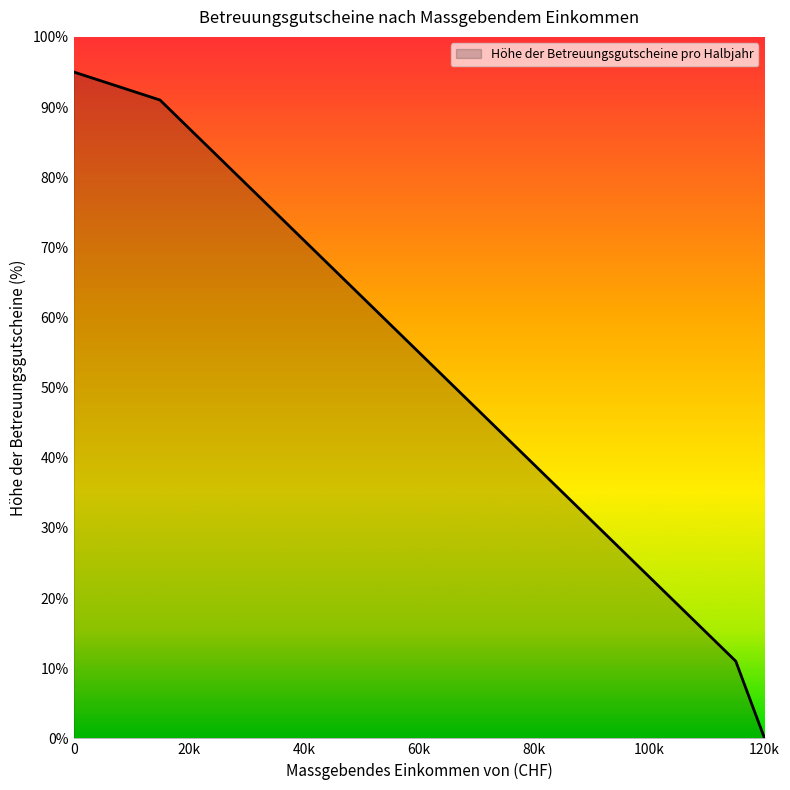

What is the greatest value displayed?

95